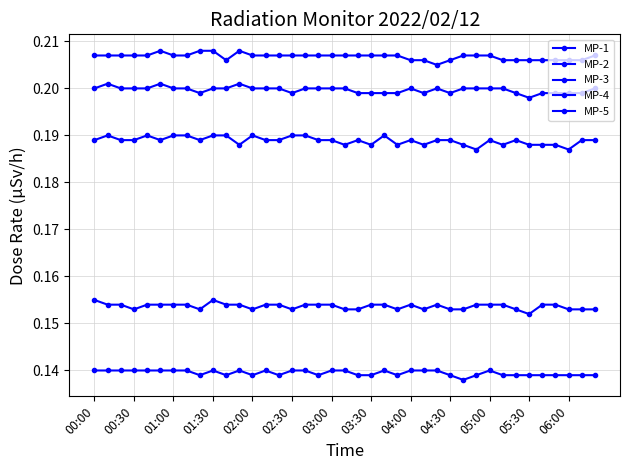

Is this an area chart (filled region under the line)?

No